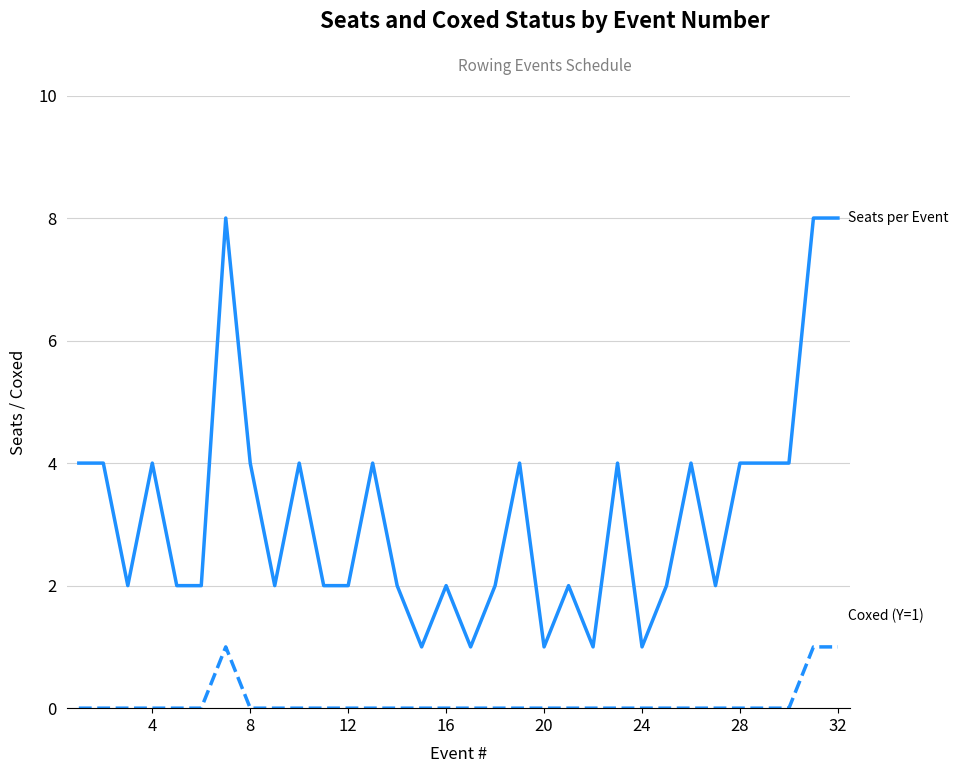

What is the greatest value displayed?

8